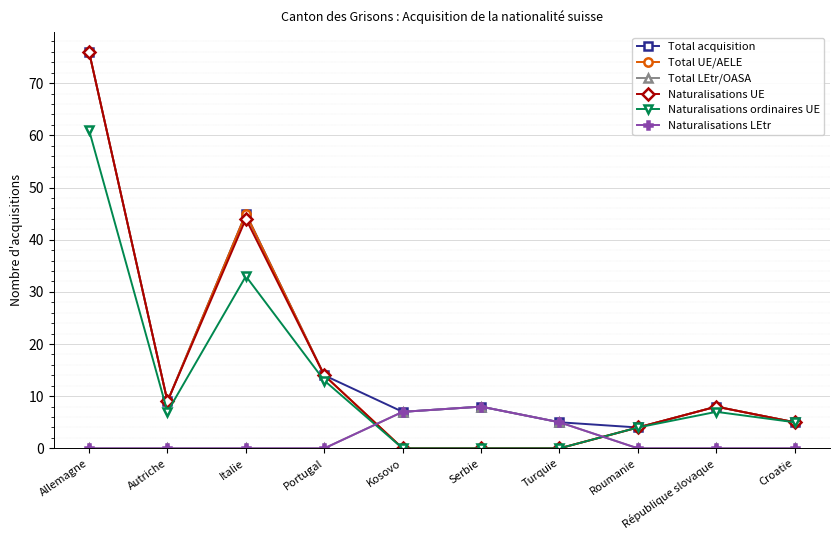

Is this an area chart (filled region under the line)?

No